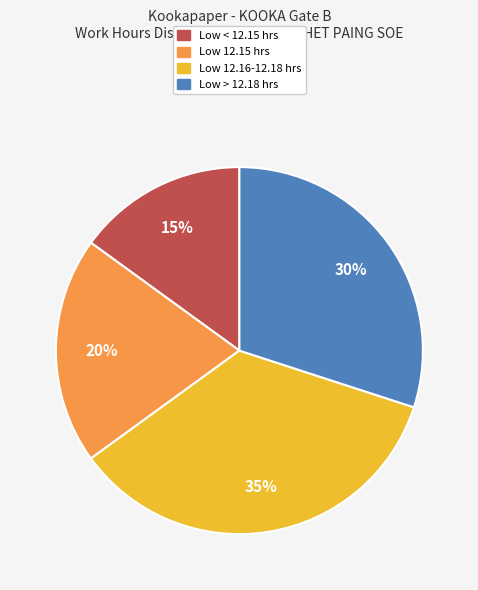

How many slices are in this pie chart?

4